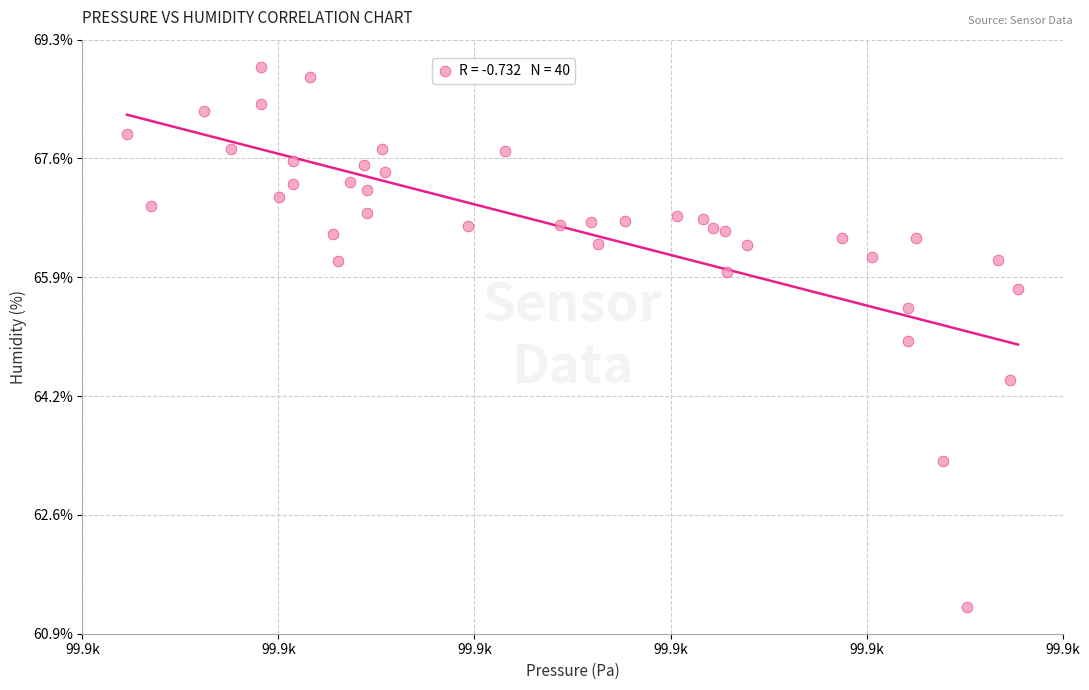

What is the range of X values (max minus min)?

37.3